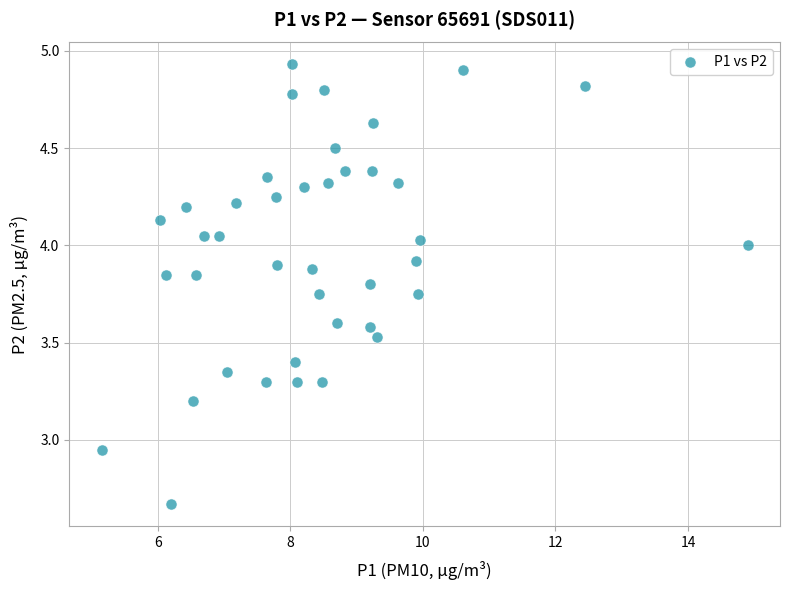

What is the range of X values (max minus min)?

9.8